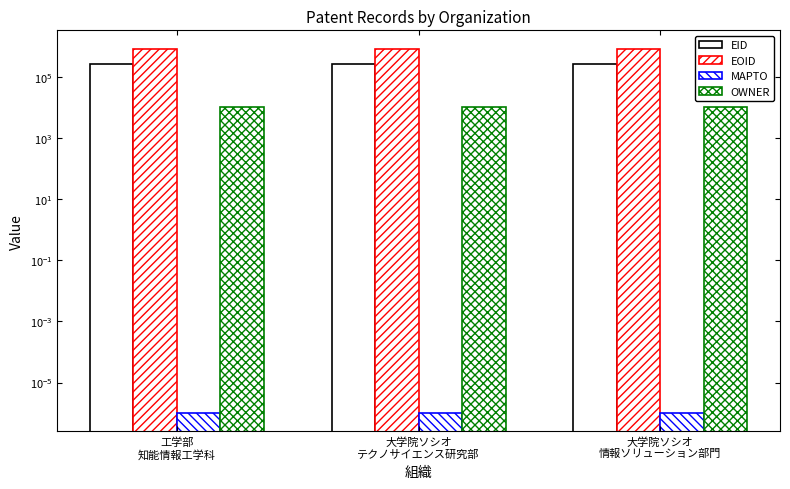

What is the total value across all series at 大学院ソシオ
情報ソリューション部門?

1090035.0